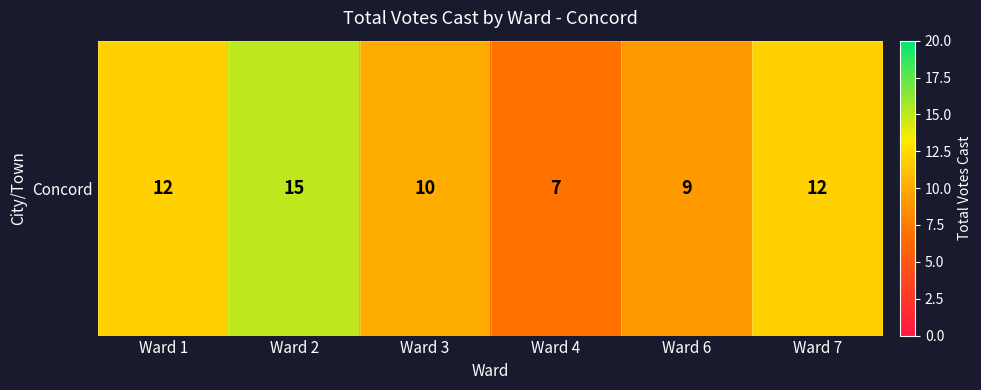

What is the approximate value at Ward 3?

10